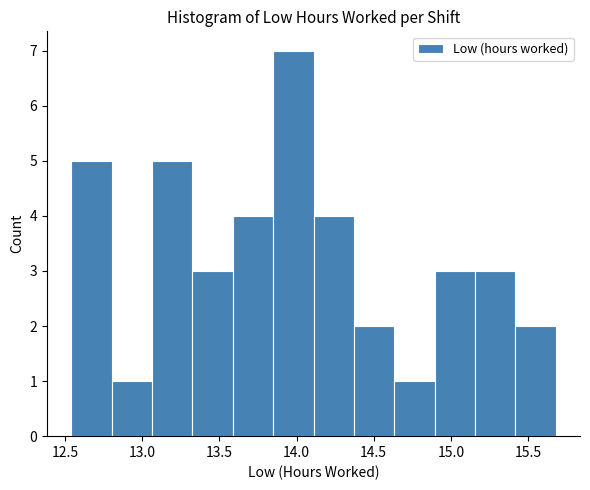

Reading left to right, transcribe this chart: for each bar, give the range it covers on the x-axis and its height. Neither the bar edges nor the heights are printed on the chart, so give them approximately, as read against the axes.

12.55 to 12.80: 5
12.80 to 13.05: 1
13.05 to 13.35: 5
13.35 to 13.60: 3
13.60 to 13.85: 4
13.85 to 14.10: 7
14.10 to 14.35: 4
14.35 to 14.65: 2
14.65 to 14.90: 1
14.90 to 15.15: 3
15.15 to 15.40: 3
15.40 to 15.70: 2